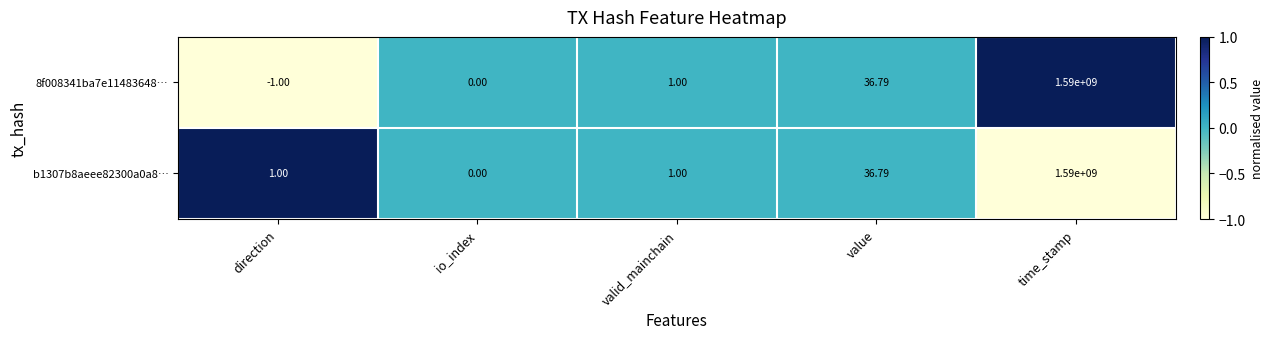

Which category has the lowest value in the b1307b8aeee82300a0a8… series?

io_index